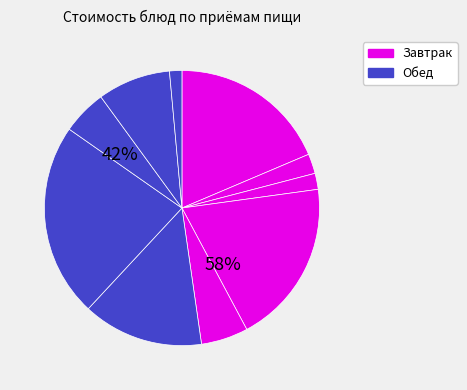

Is there a majority slice in this chart?

No